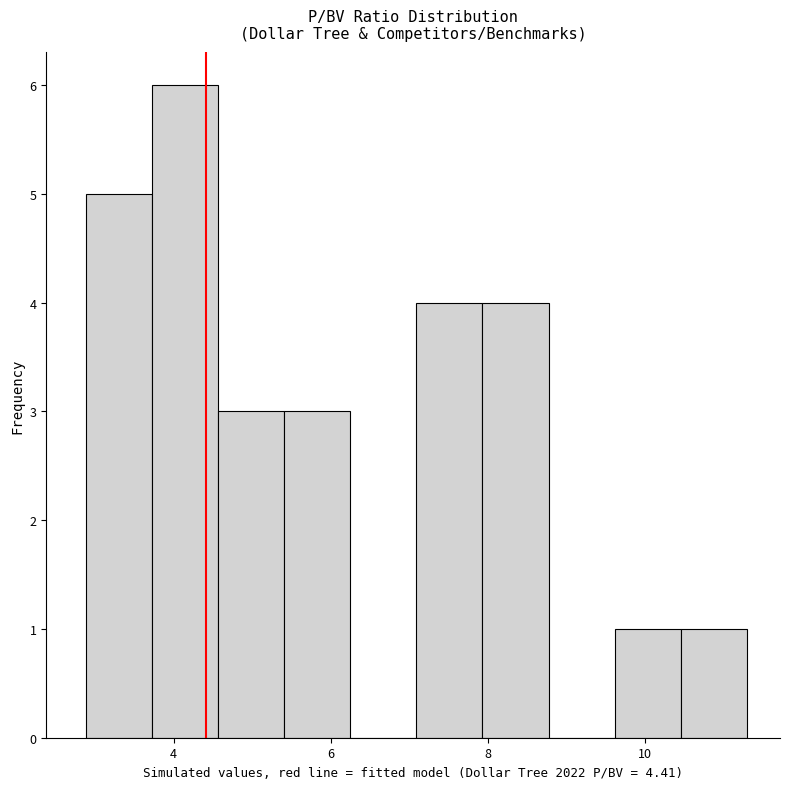

Over which range of the x-axis is the bar tallest?

3.8 to 4.6